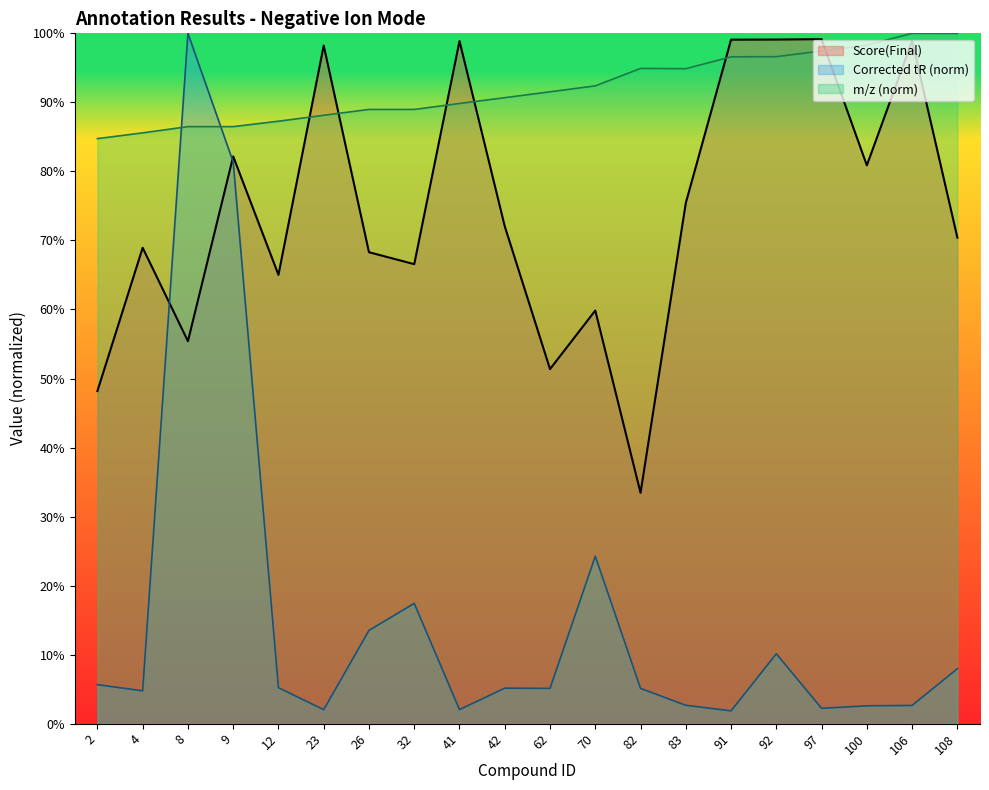

Between which two adjacent categories do m/z and Corrected_tR first intersect?

4 and 8